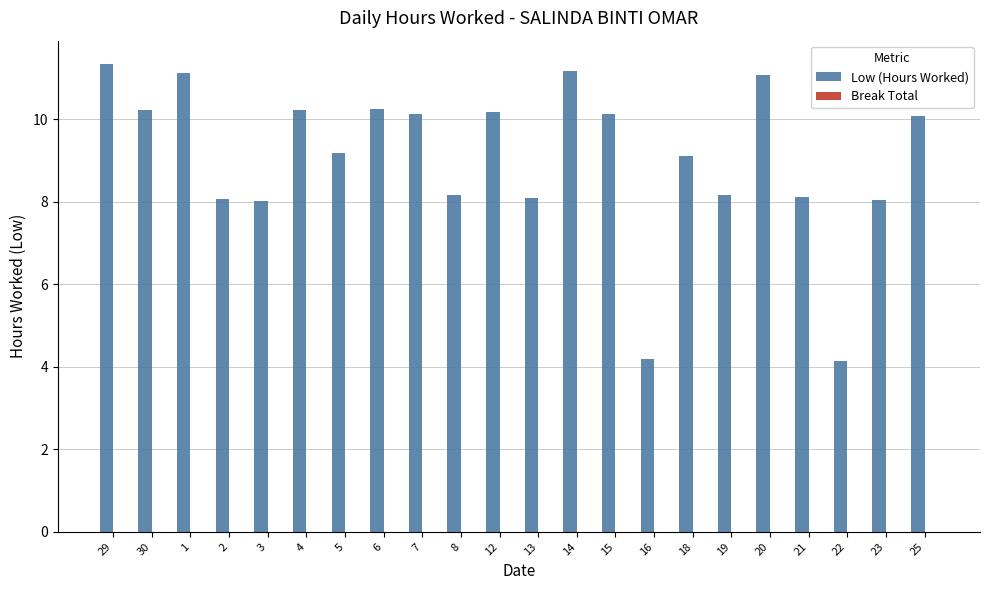

What is the difference between the maximum and minimum values?

7.2